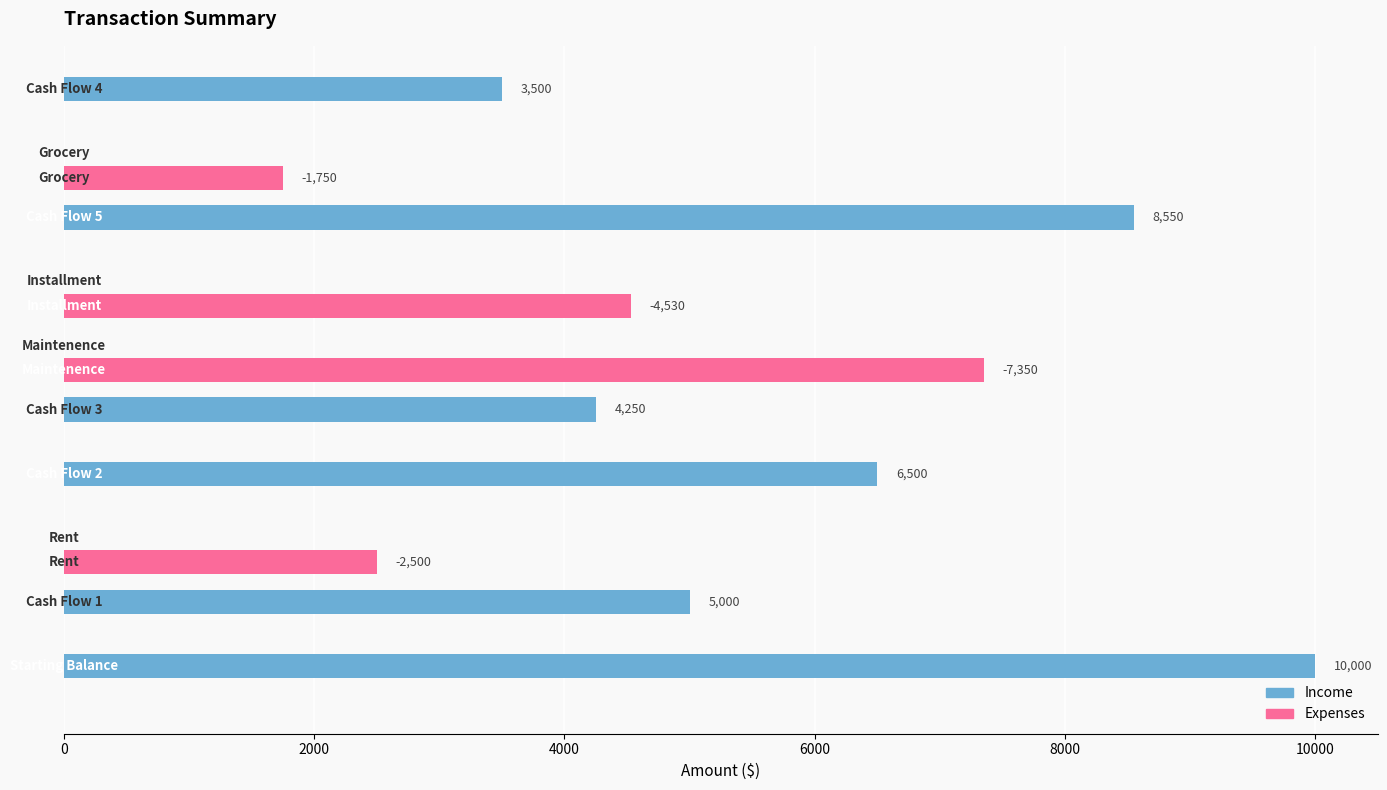

Which series has the largest total across all categories?

Income